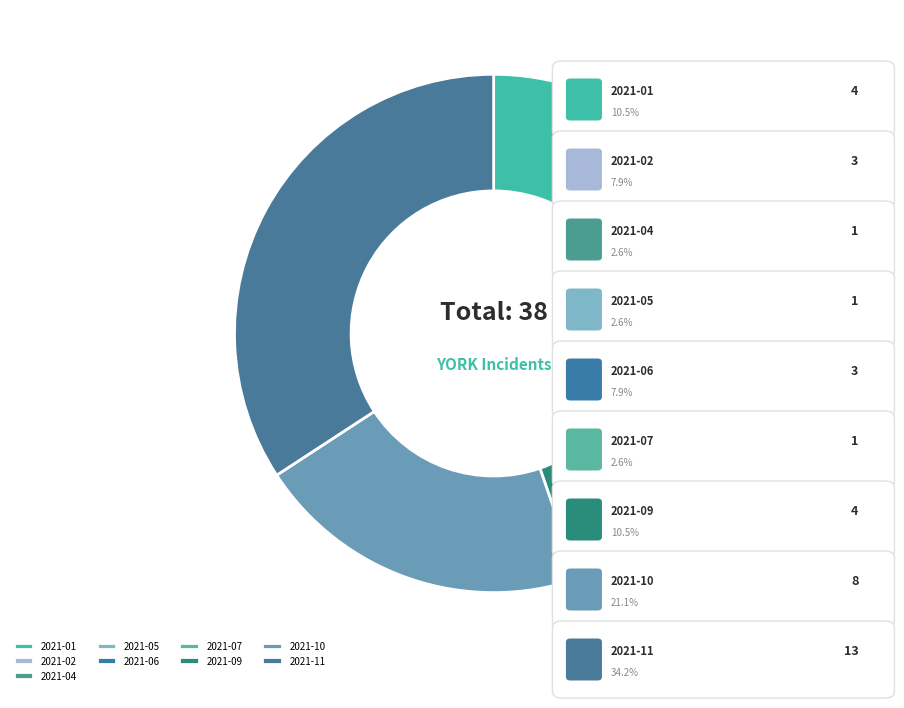

Combined, do 2021-06 and 2021-01 account for over 50%?

No